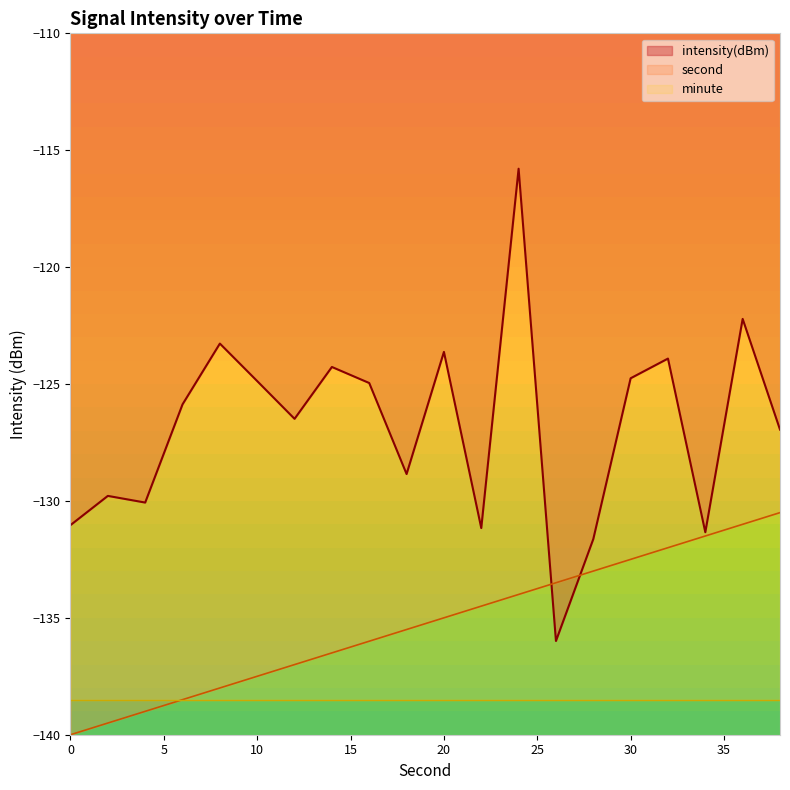

At which label is second closest to -135?

20